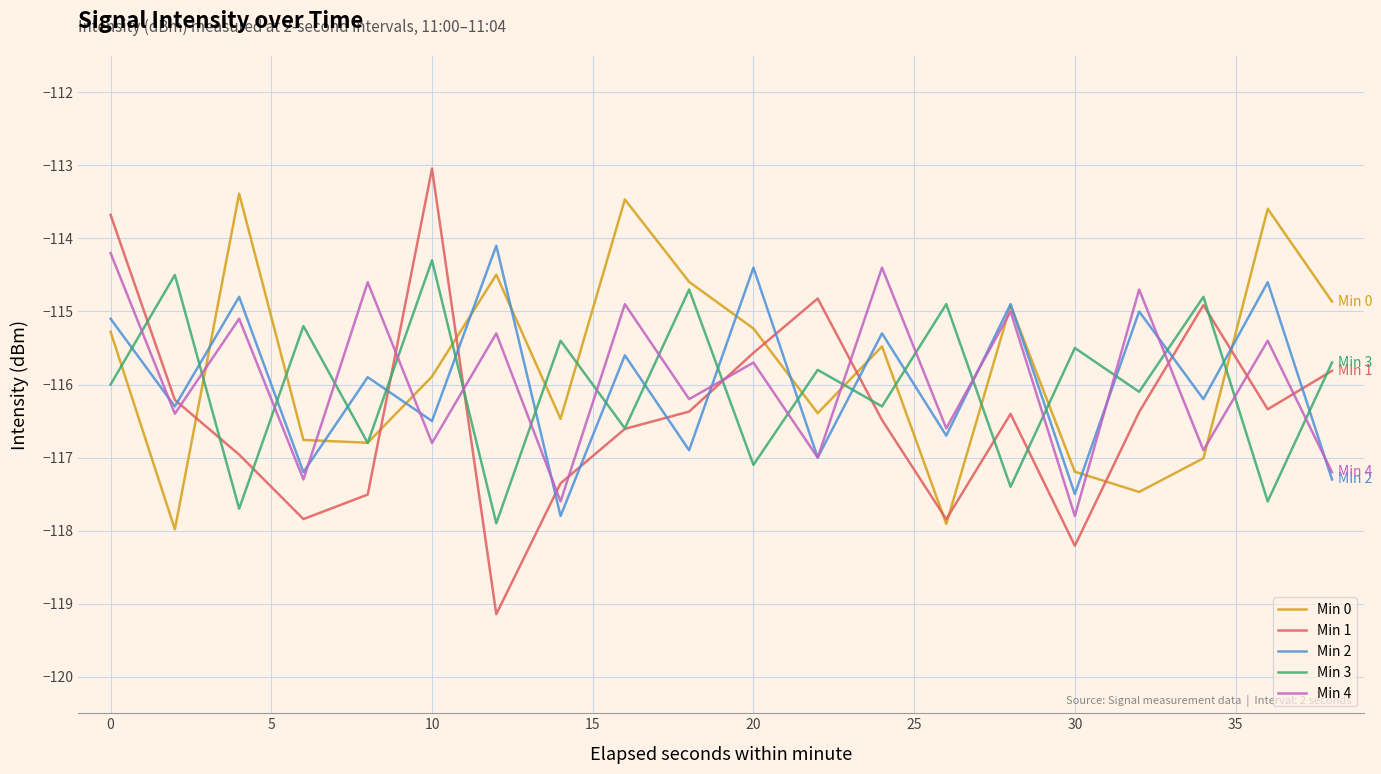

After their last crossing, which series has the higher values: Min 4 or Min 2?

Min 4